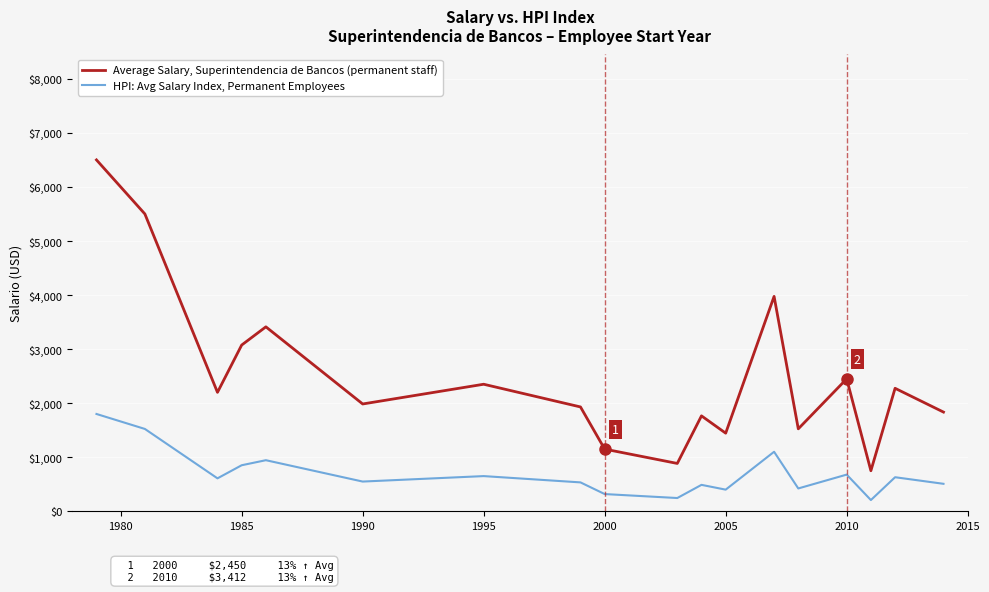

Rank the series by their average value, from highest to lowest.

Average Salary, Superintendencia de Bancos (permanent staff), HPI: Avg Salary Index, Permanent Employees